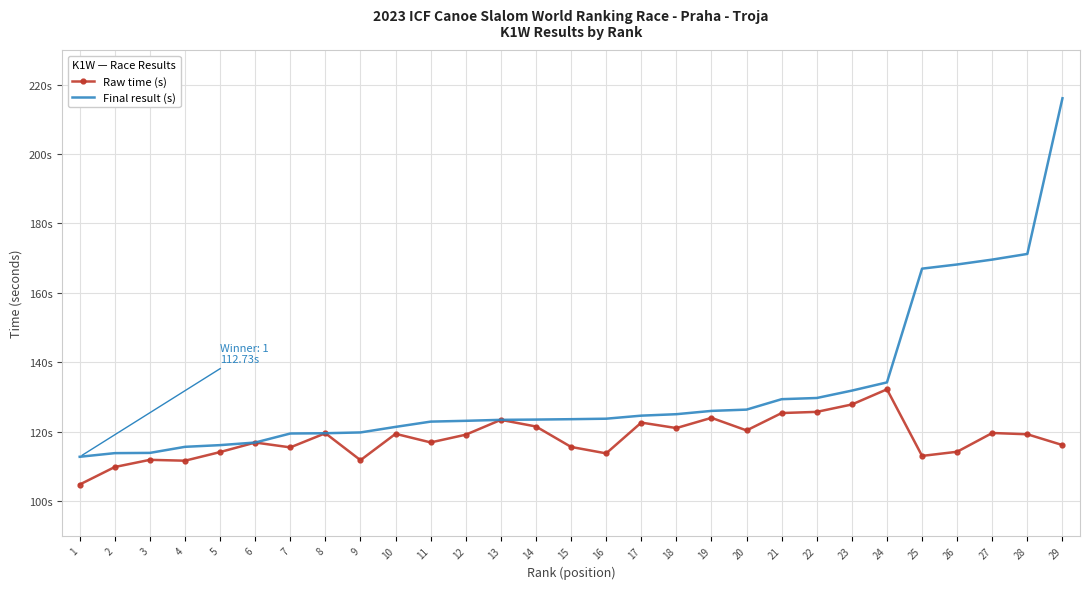

Where does the Raw time (s) series first go above 119?

8